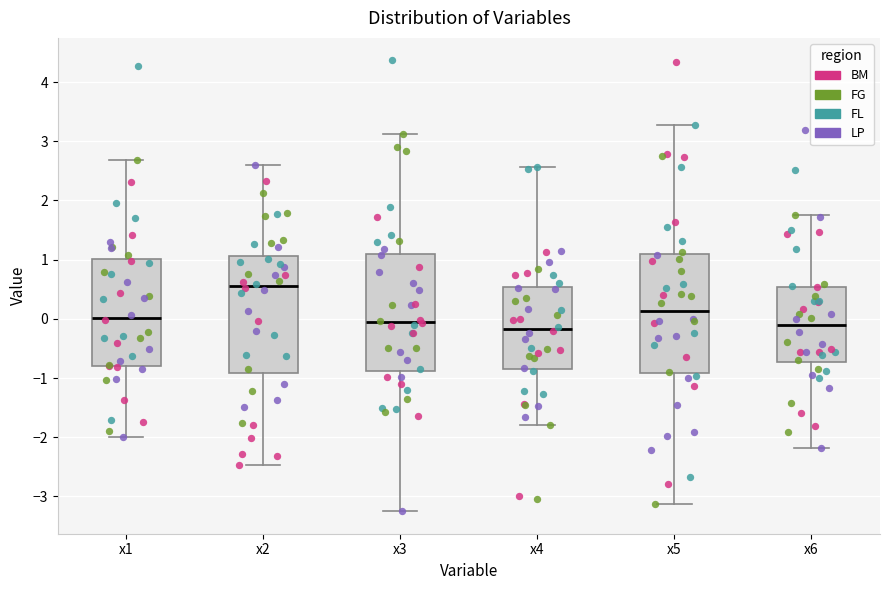

Reading left to right, read every box against the y-axis: the position of its median line, the range the box covers, and the ends of its whiskers. The values are not printed on the chart, so give them approximately, as read against the axis.

x1: median 0.0, box -0.8 to 1.0, whiskers -2.0 to 2.7
x2: median 0.6, box -0.9 to 1.1, whiskers -2.5 to 2.6
x3: median -0.1, box -0.9 to 1.1, whiskers -3.2 to 3.1
x4: median -0.2, box -0.8 to 0.5, whiskers -1.8 to 2.6
x5: median 0.1, box -0.9 to 1.1, whiskers -3.1 to 3.3
x6: median -0.1, box -0.7 to 0.5, whiskers -2.2 to 1.8